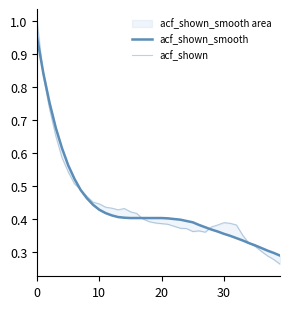

The value of acf_shown_smooth at 30 is 0.4. True or false?

True